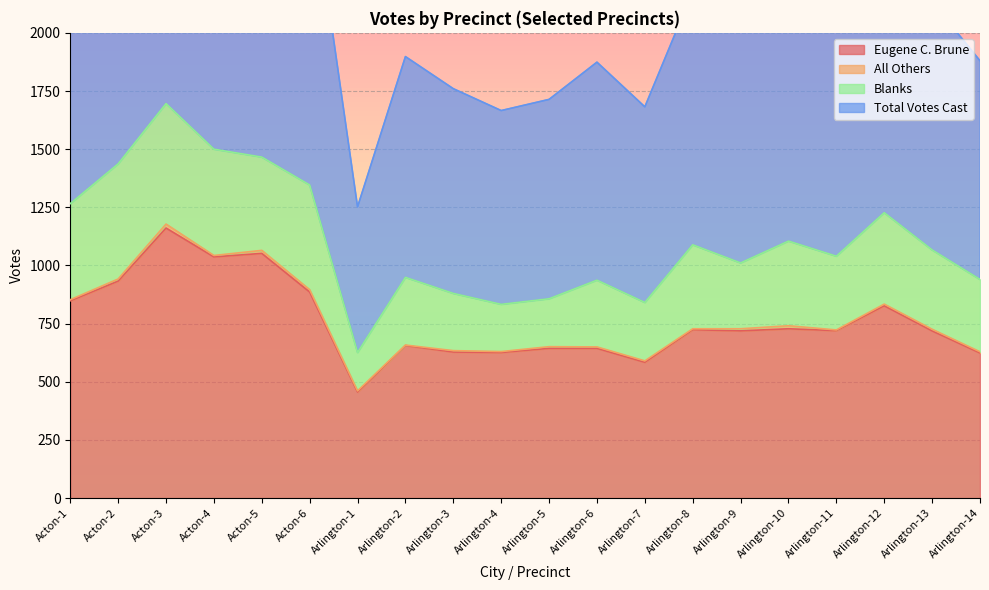

What is the sum of all Total Votes Cast values?

22113